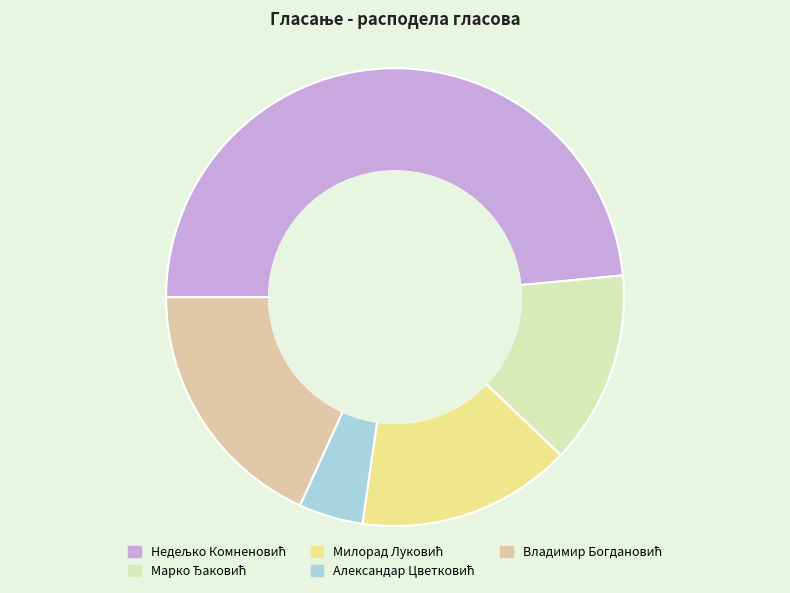

To the nearest percent, what is the average slice percentage?

20%